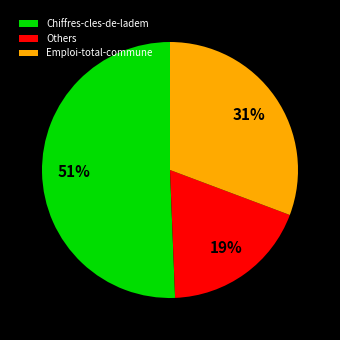

True or false: Others accounts for 19% of the total.

True